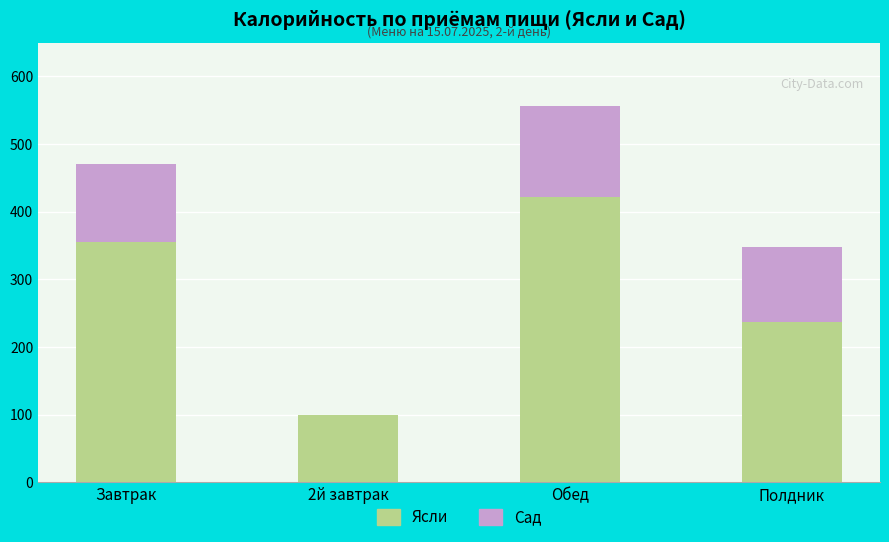

What is the total value across all series at 2й завтрак?

100.0